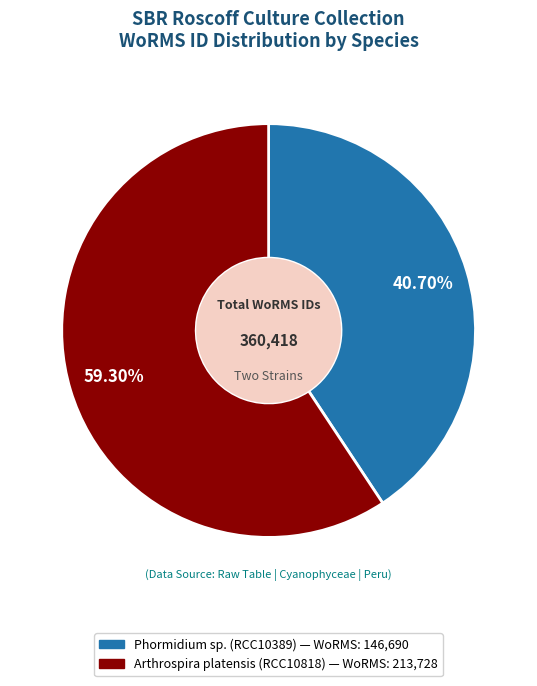

Is the sum of Phormidium sp. (RCC10389) and Arthrospira platensis (RCC10818) greater than half?

Yes